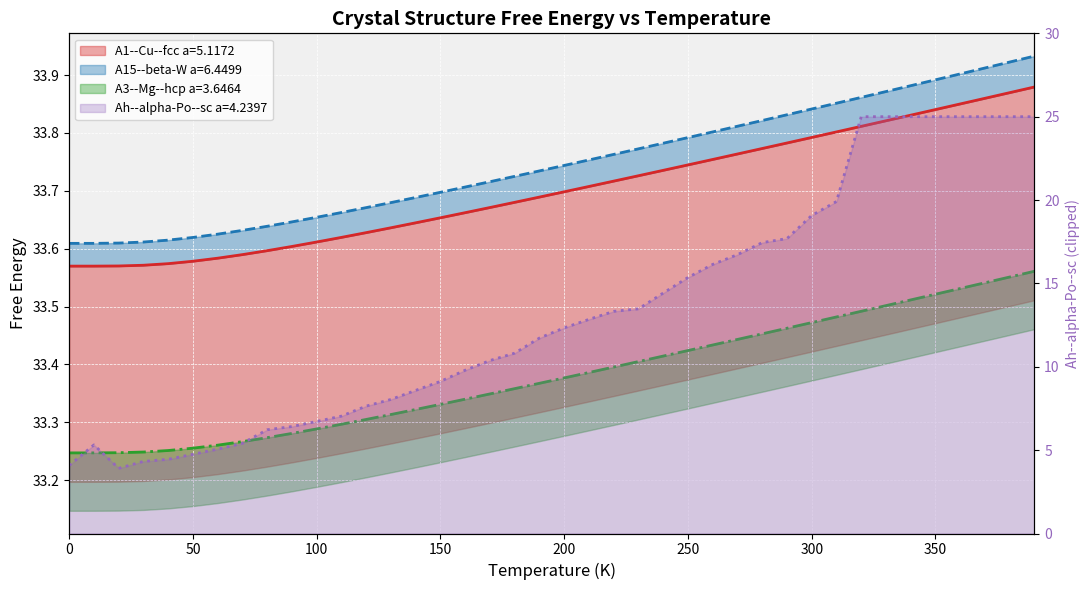

True or false: A15--beta-W a=6.4499 and A3--Mg--hcp a=3.6464 cross at least once.

False